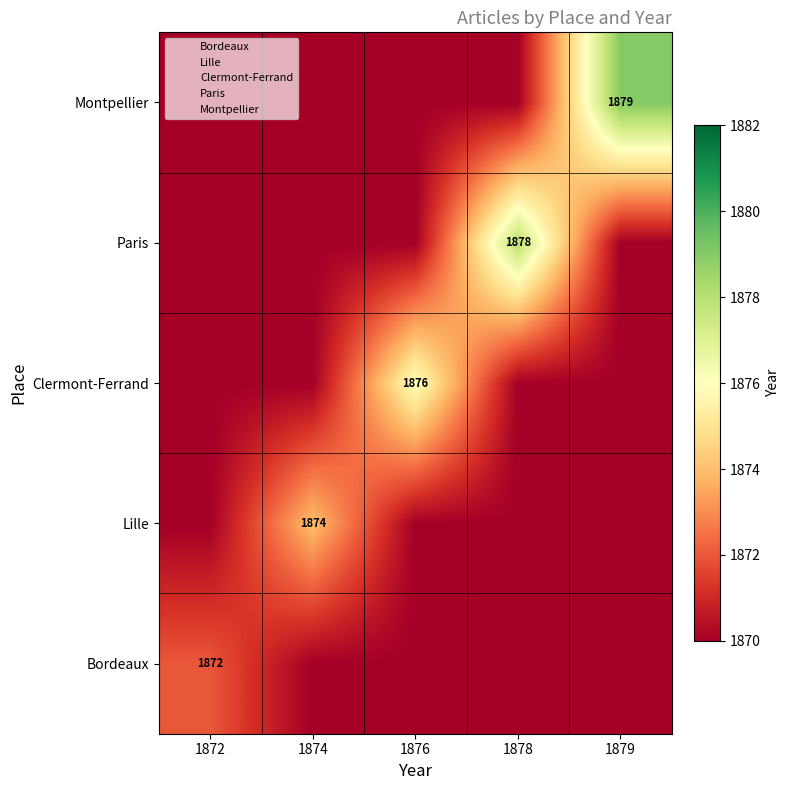

Count the number of categories in the chart.

5